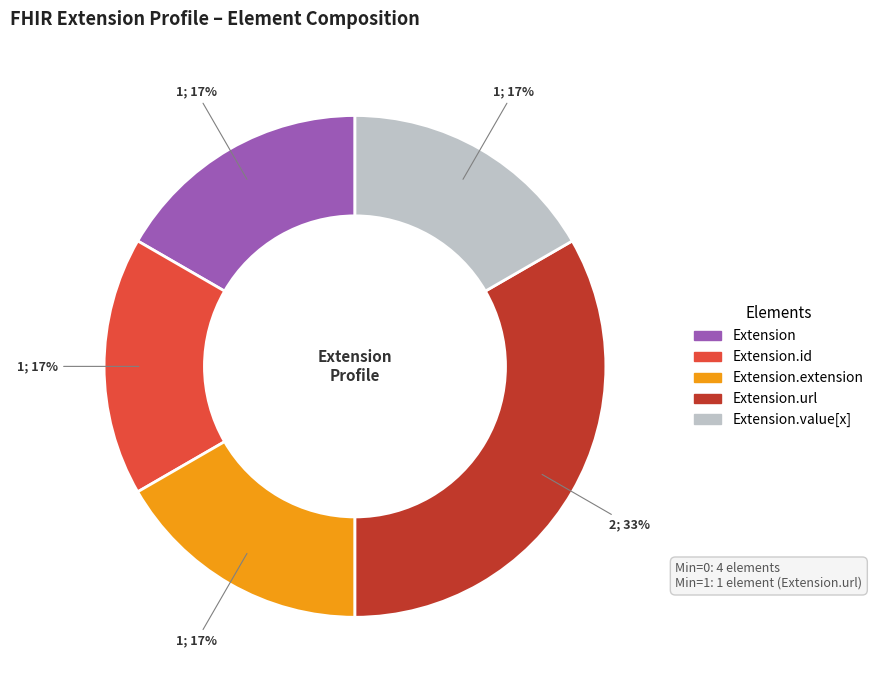

How many slices are in this pie chart?

5